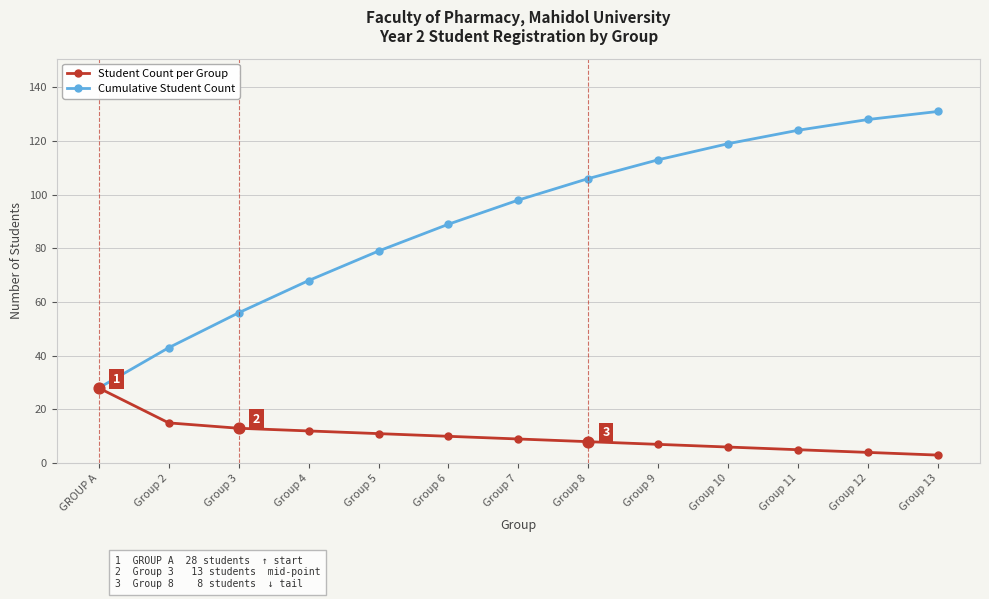

Which series changed the most between Group 7 and Group 10?

Cumulative Student Count